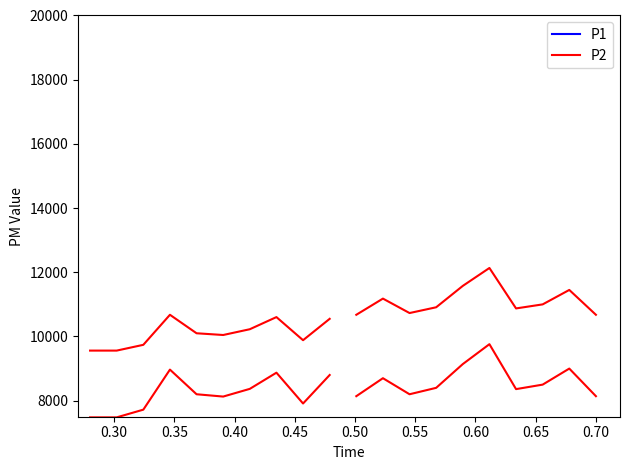

In P1, how many points are lower than both neighbors (excluding endpoints)?

3